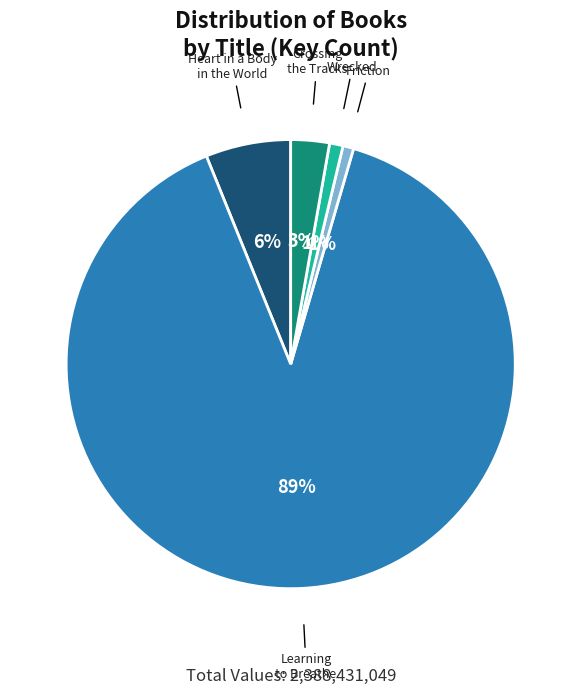

Between Crossing the Tracks and Friction, which is larger?

Crossing the Tracks